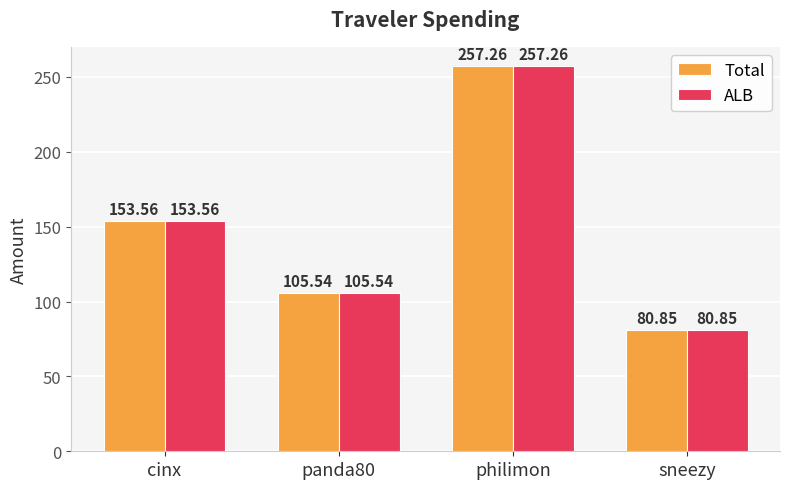

At which category does the chart reach its minimum across all series?

sneezy